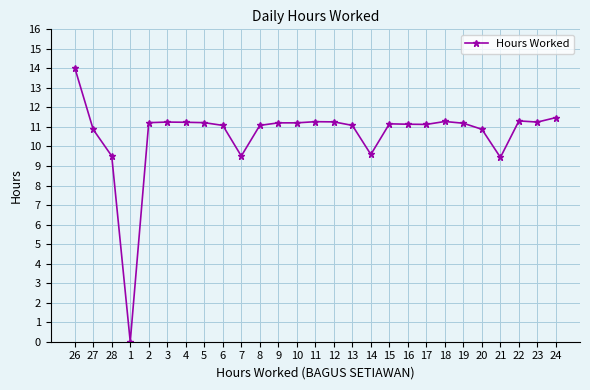

What is the greatest value displayed?

14.0